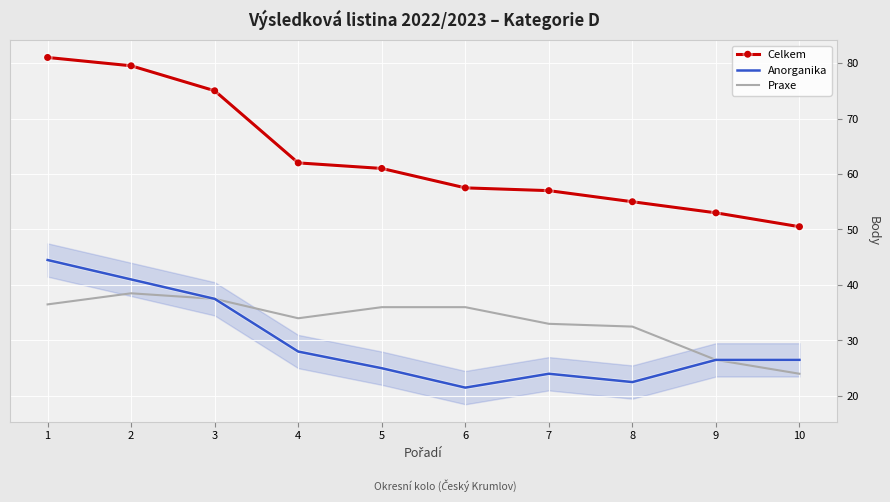

What is the maximum value for Celkem?

81.0